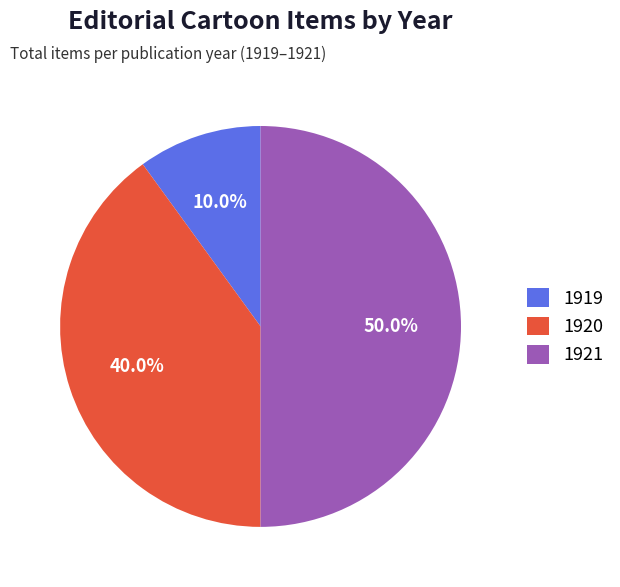

Does 1920 represent more than half of the total?

No